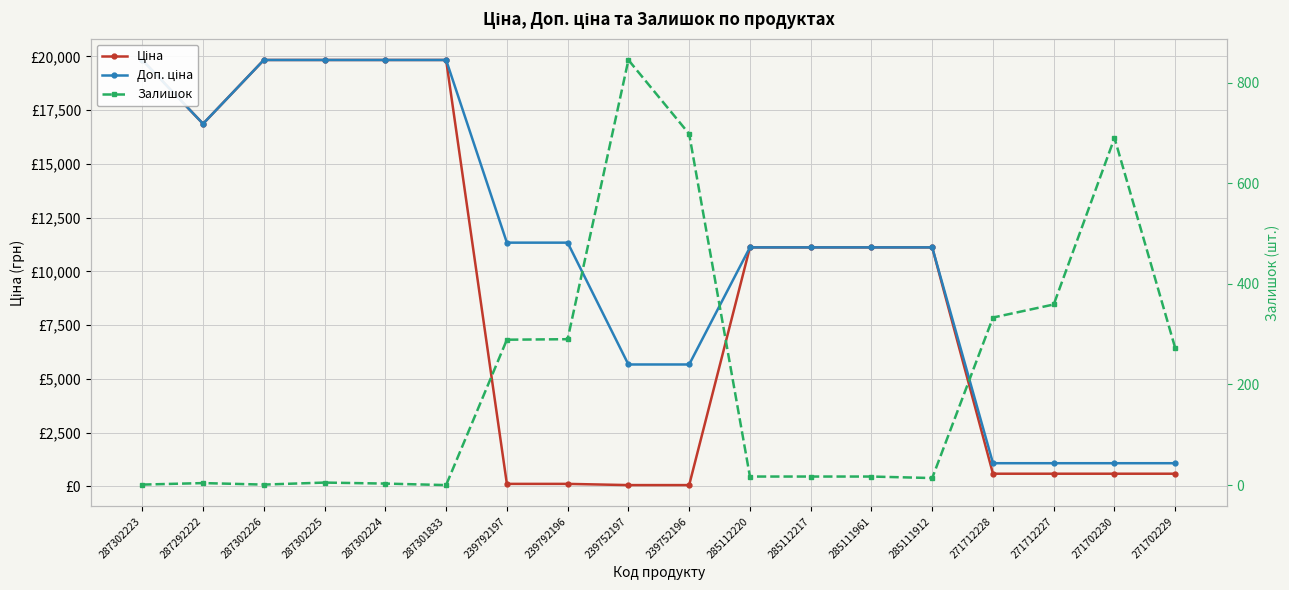

True or false: Ціна and Доп. ціна cross at least once.

False